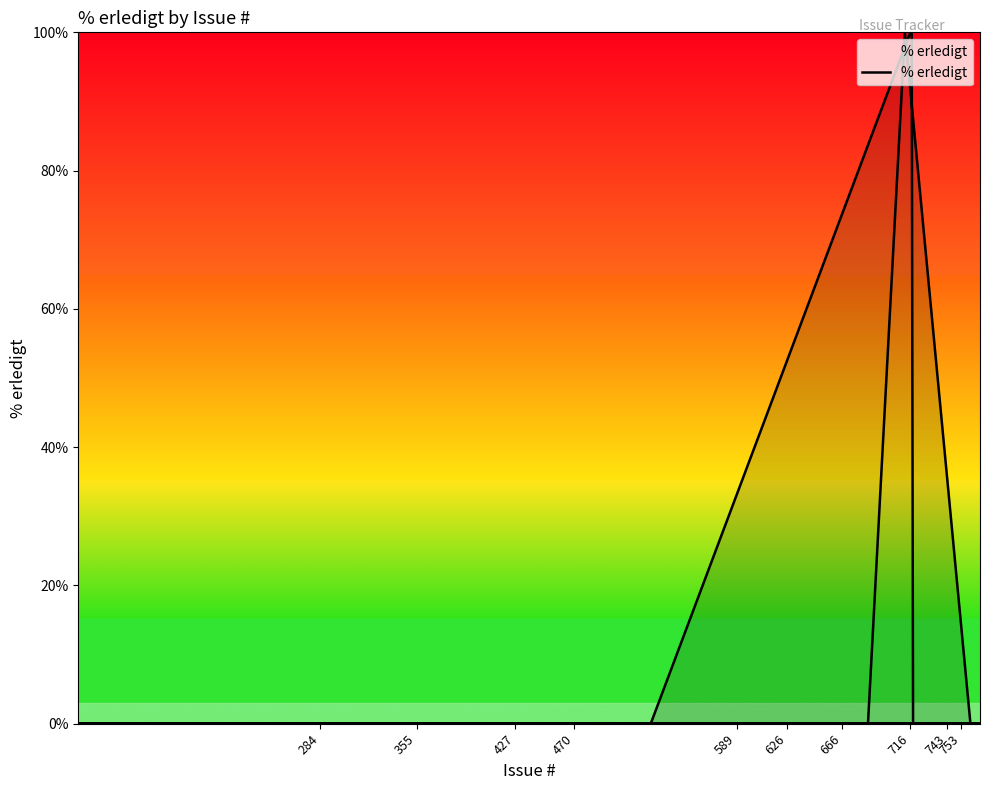

Which label corresponds to the smallest value in the chart?

427